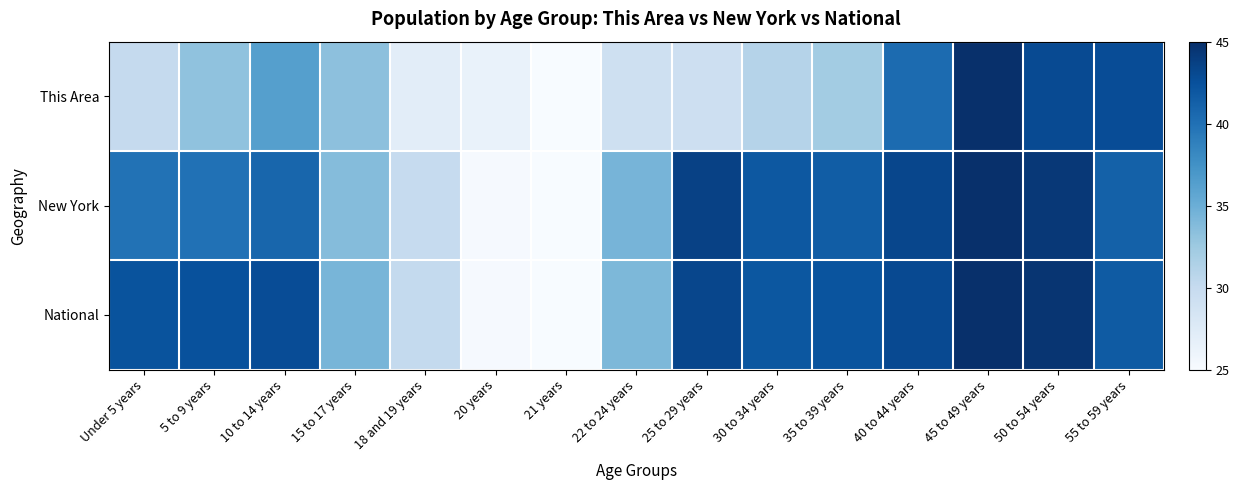

At which category is the sum across all series the highest?

45 to 49 years